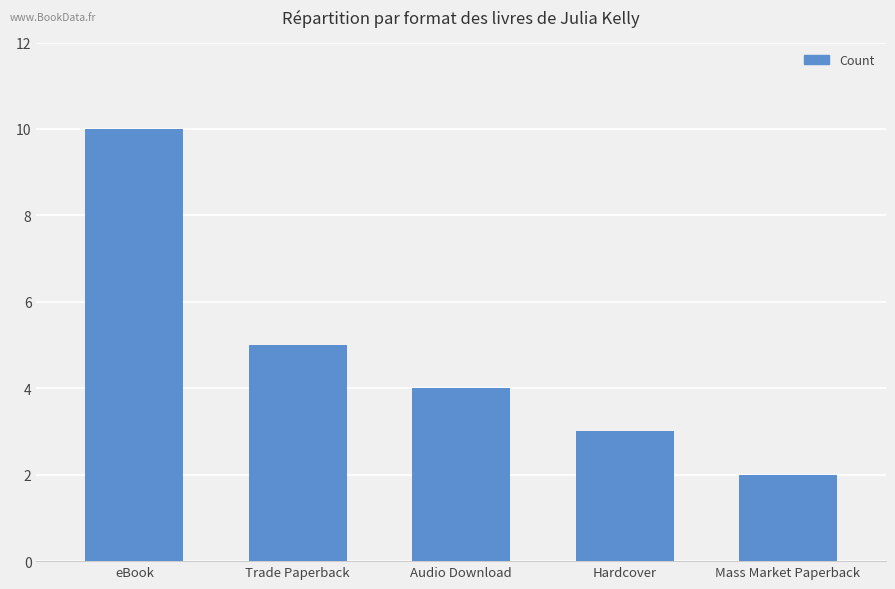

At which label is the value closest to 6?

Trade Paperback